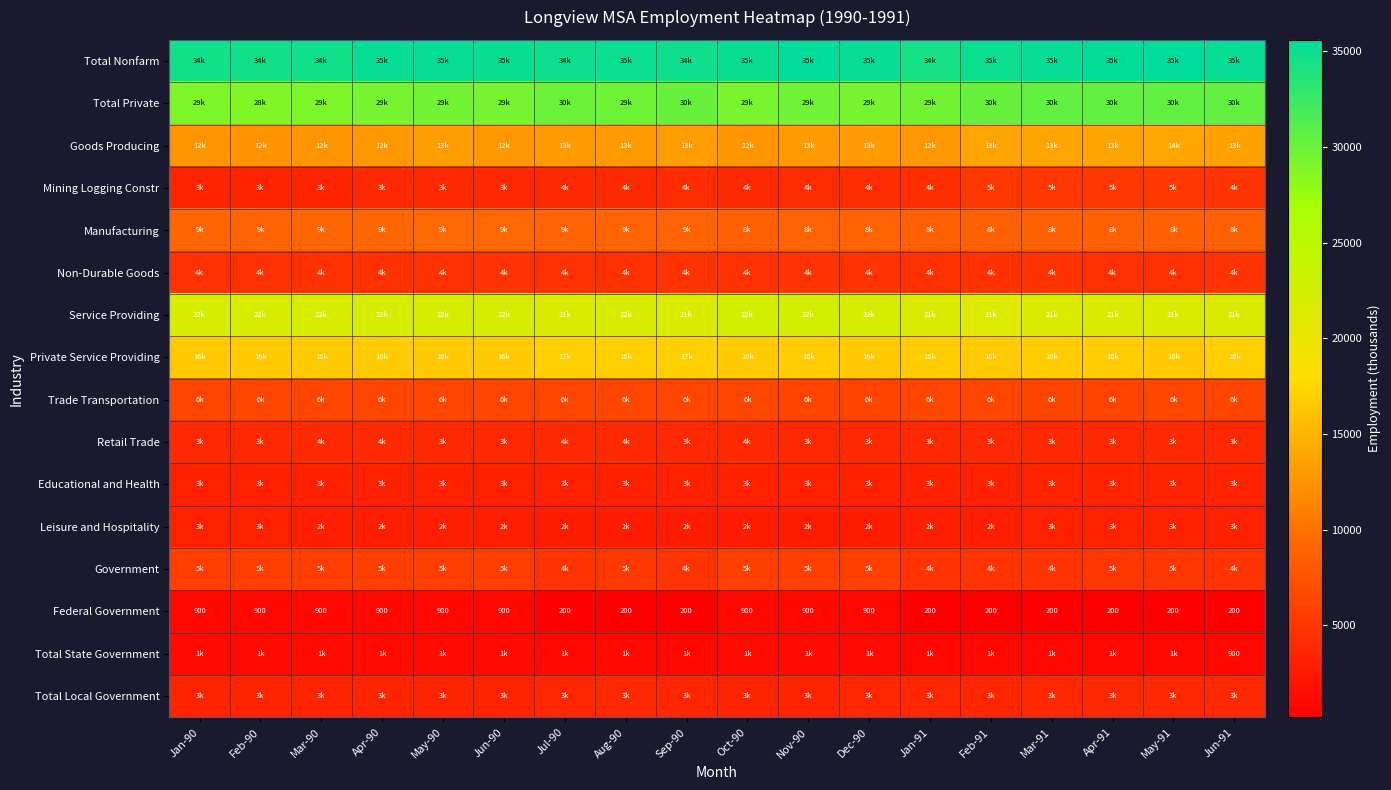

What is the sum of all Total Nonfarm values?

631100